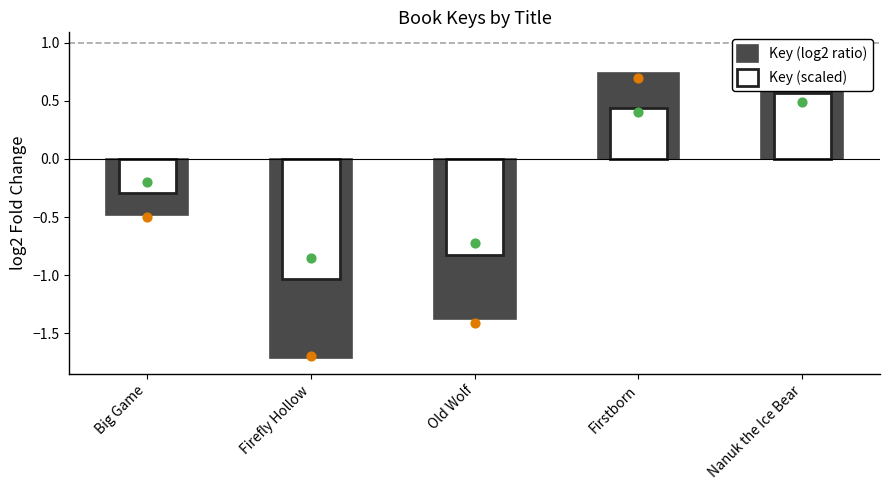

What is the total value across all series at Big Game?

-0.8